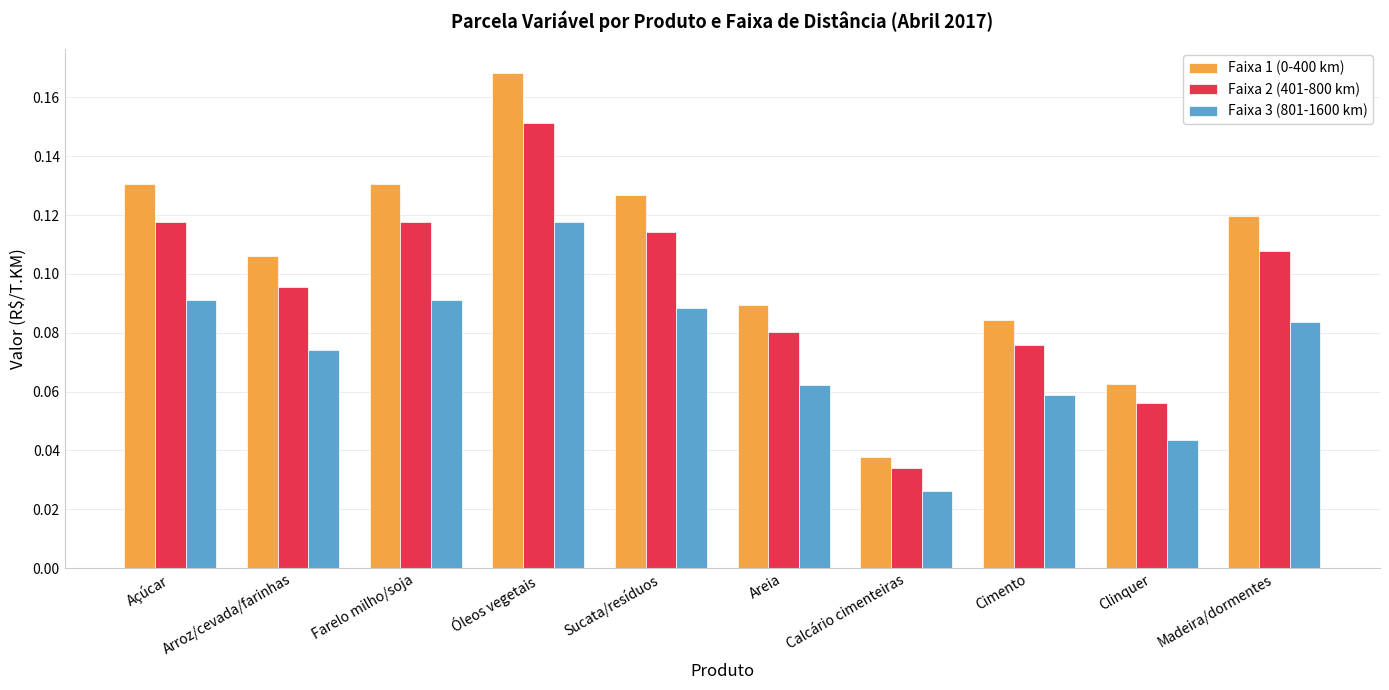

What is the sum of all Faixa 1 (0-400 km) values?

1.1